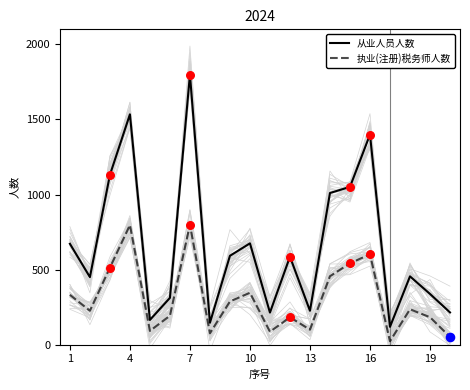

What are all the series names shown in the legend?

从业人员人数, 执业(注册)税务师人数